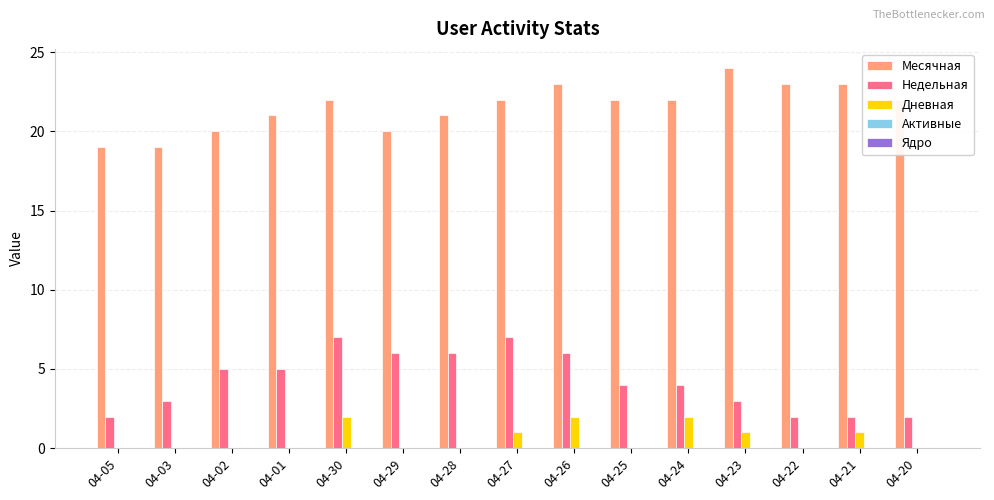

Which series has the largest total across all categories?

Месячная